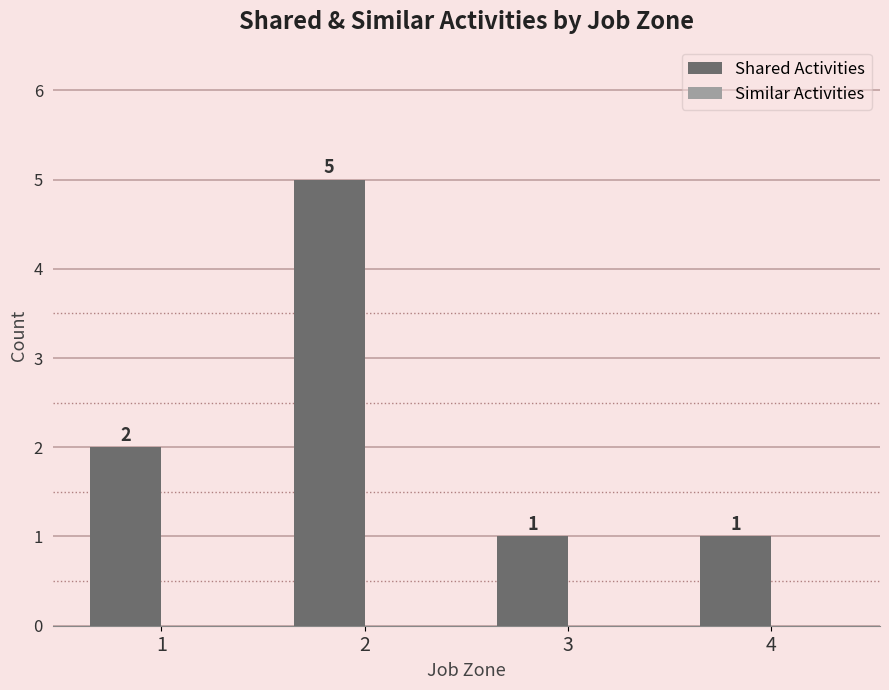

What is the difference between the maximum and minimum values?

4